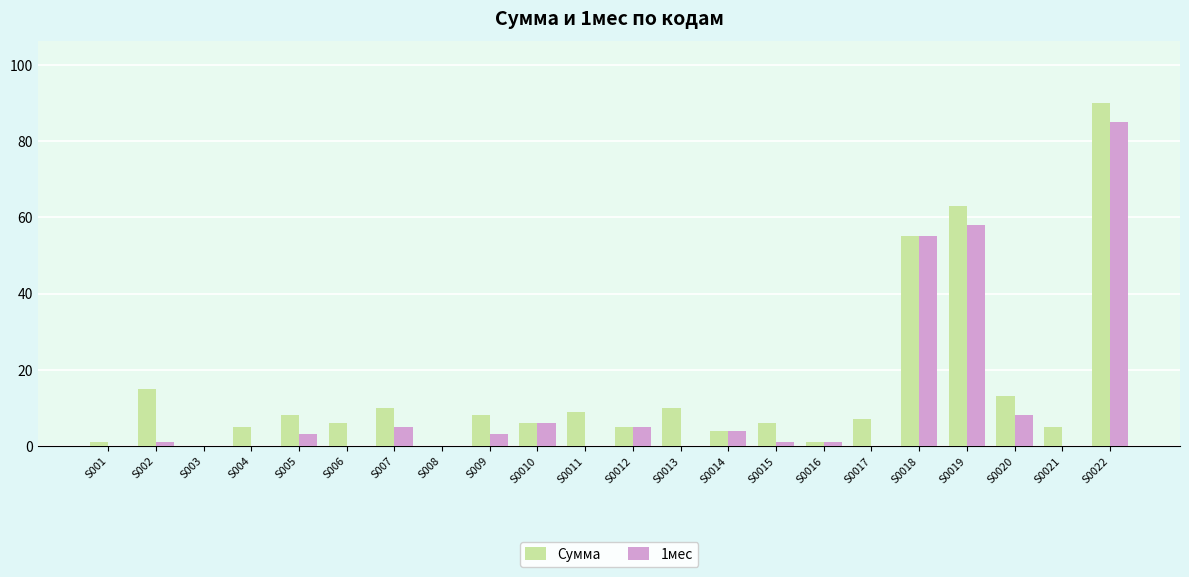

Is it true that 1мес equals 28 at S0021?

False